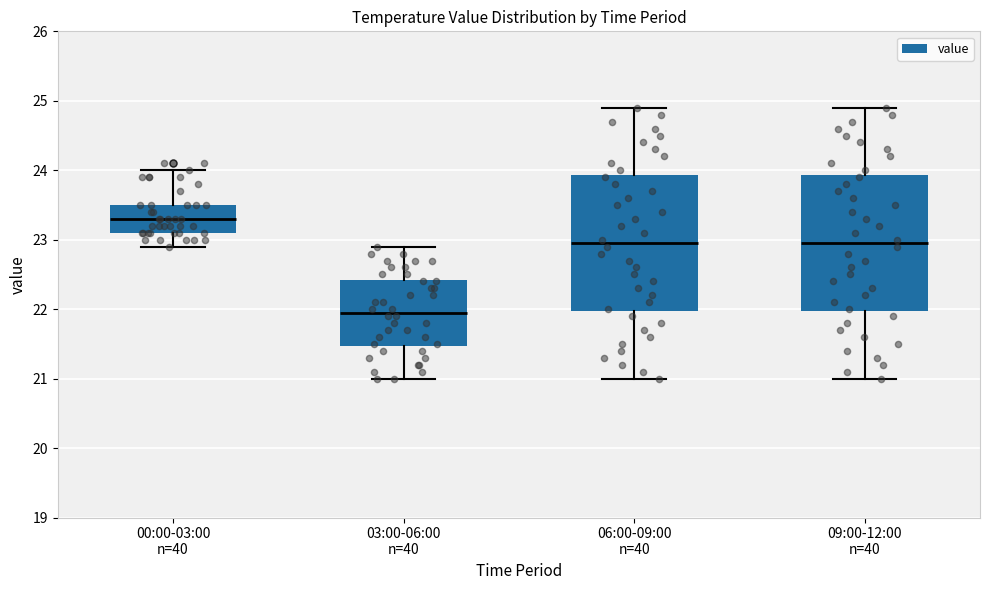

Reading left to right, transcribe this box plot: for each box, give where its median line is, the range the box spans, and where its two whiskers end, as read against the y-axis. The values are not printed on the chart, so give them approximately, as read against the axis.

00:00-03:00 n=40: median 23.3, box 23.1 to 23.5, whiskers 22.9 to 24.0
03:00-06:00 n=40: median 22.0, box 21.5 to 22.4, whiskers 21.0 to 22.9
06:00-09:00 n=40: median 23.0, box 22.0 to 23.9, whiskers 21.0 to 24.9
09:00-12:00 n=40: median 23.0, box 22.0 to 23.9, whiskers 21.0 to 24.9